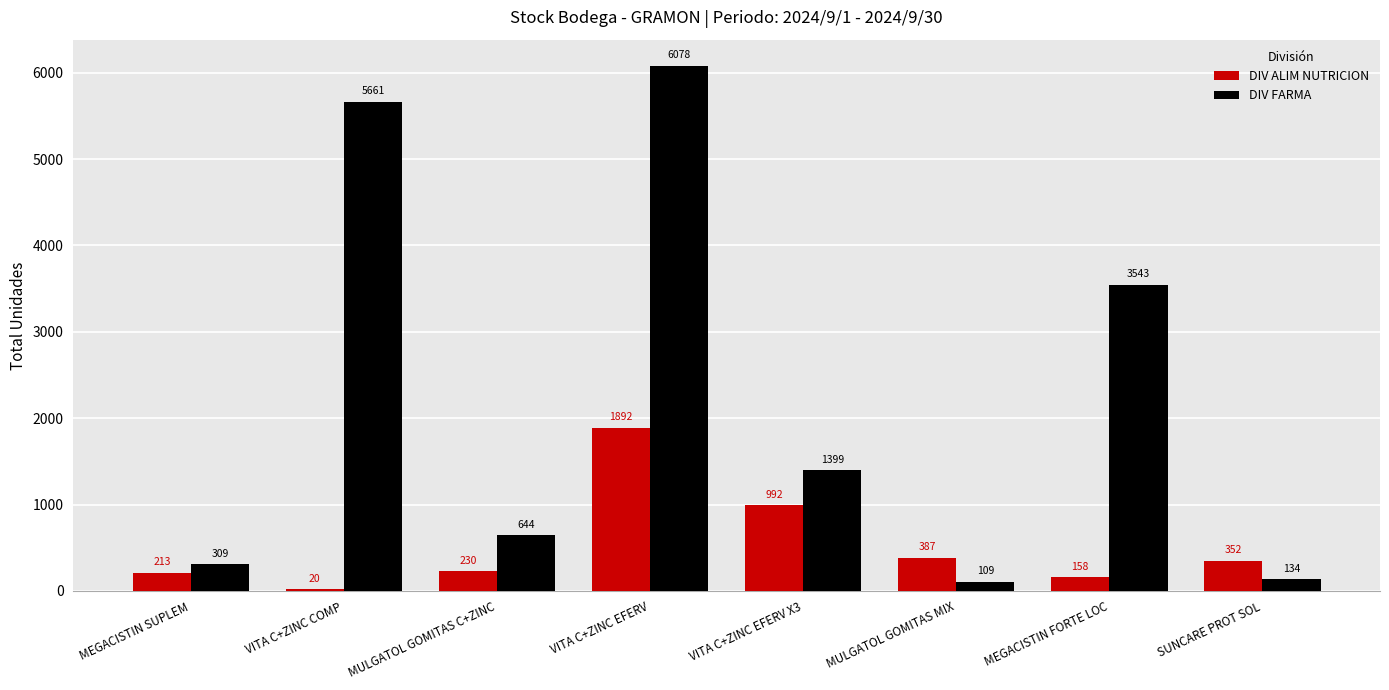

Rank the series by their maximum value, from highest to lowest.

DIV FARMA, DIV ALIM NUTRICION